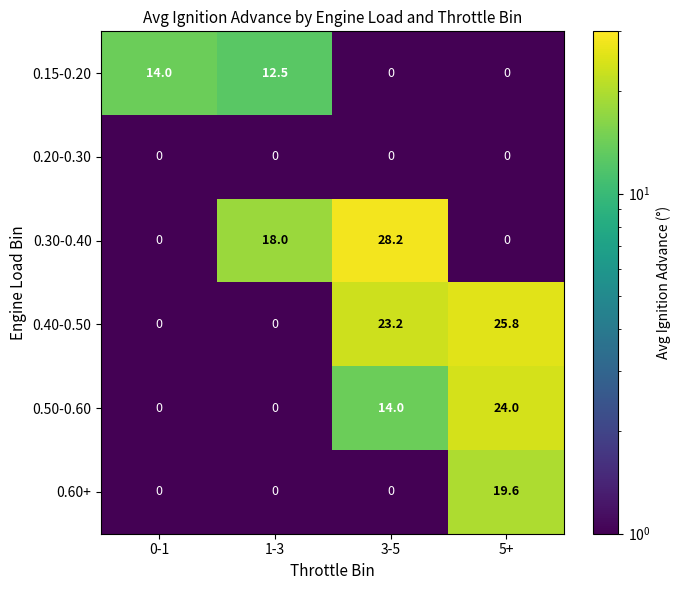

Which series changed the most between 0-1 and 3-5?

0.30-0.40